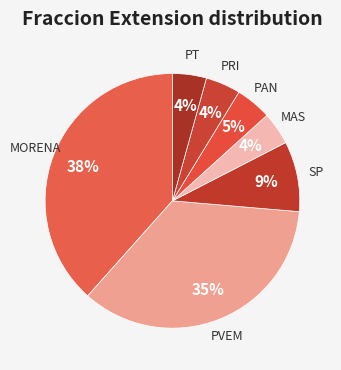

The SP slice represents 19% of the pie. True or false?

False